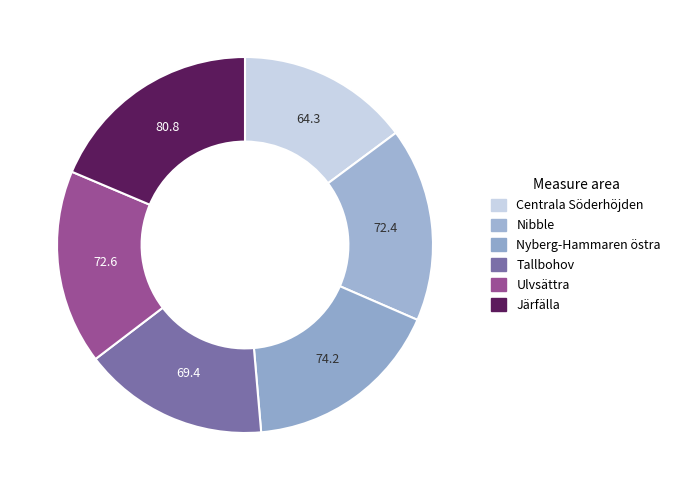

Combined, do Ulvsättra and Tallbohov account for over 50%?

No